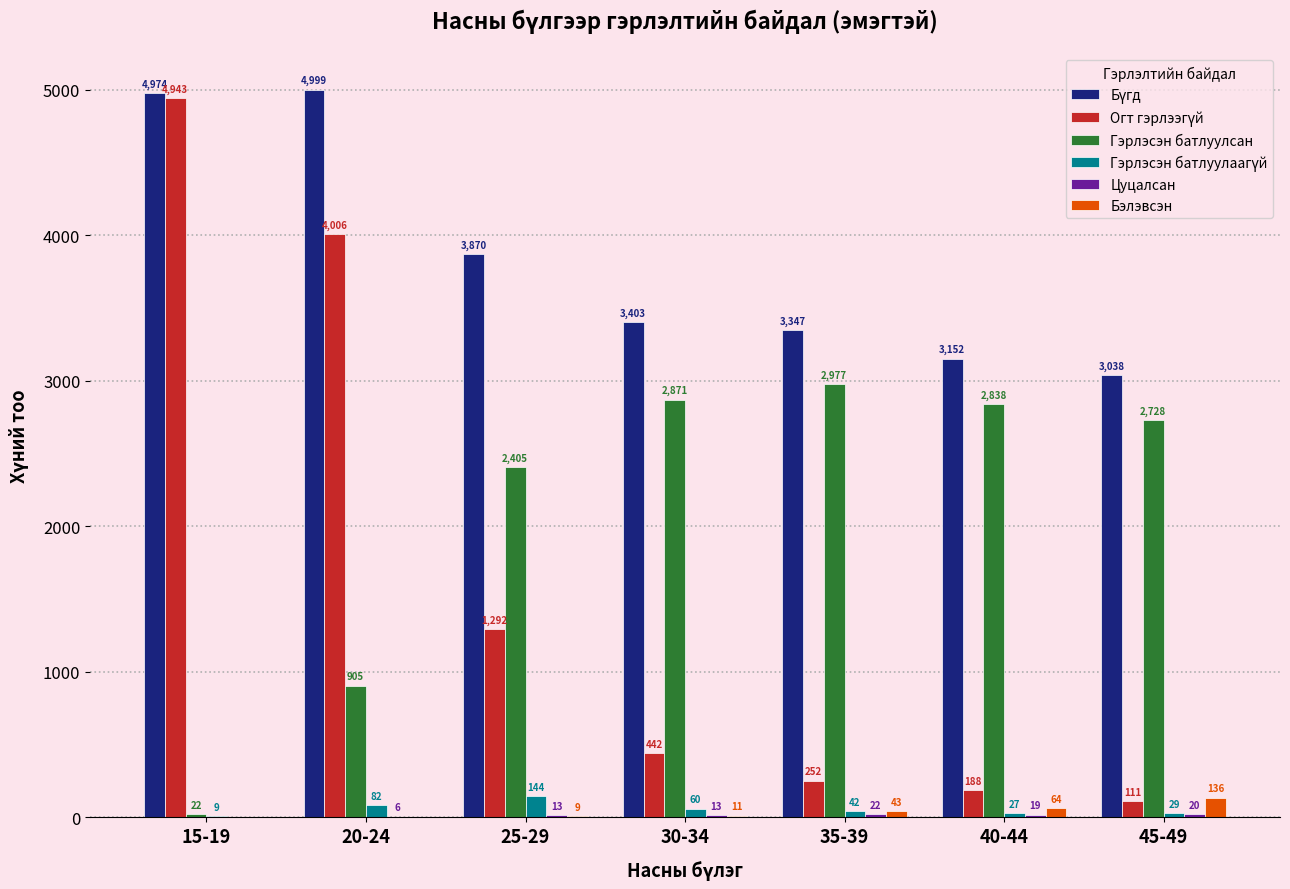

Which category has the highest value across all series?

20-24